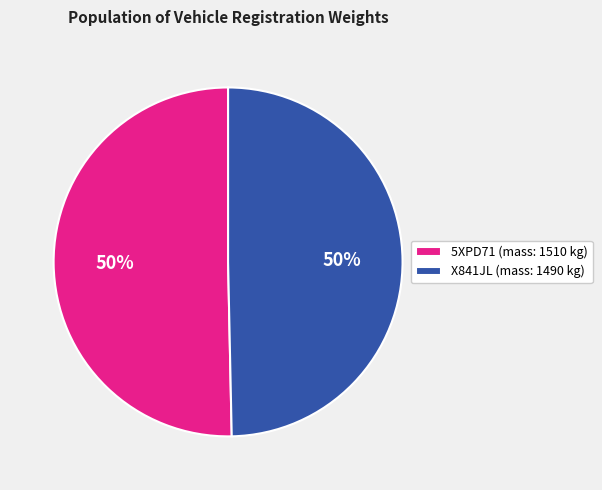

How many slices are in this pie chart?

2